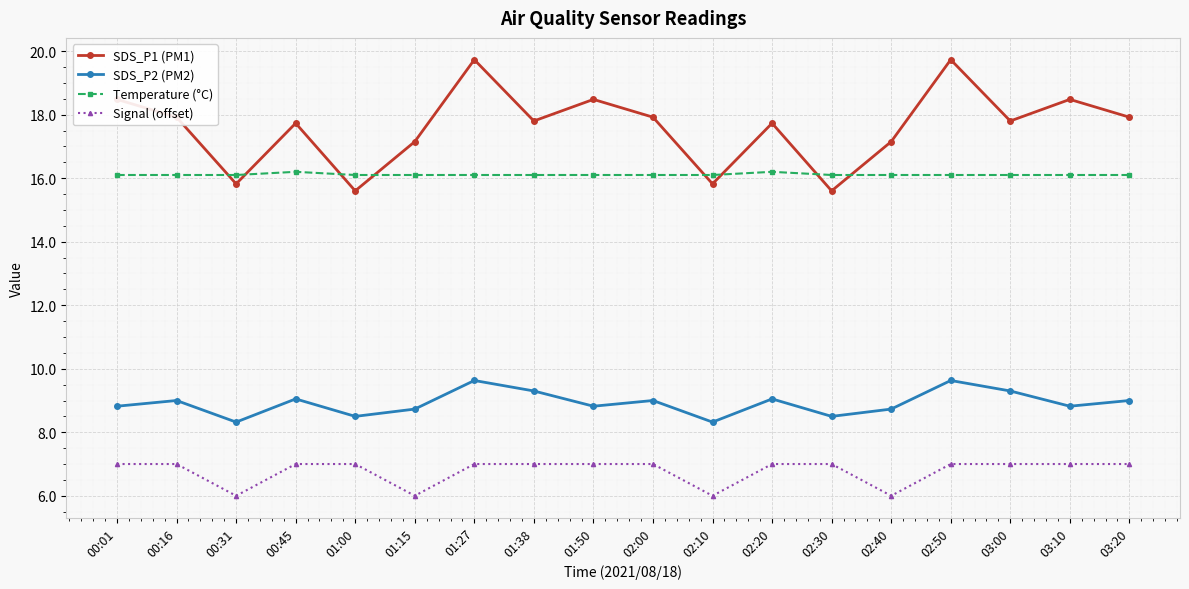

What is the average value of the SDS_P2 (PM2) series?

8.9